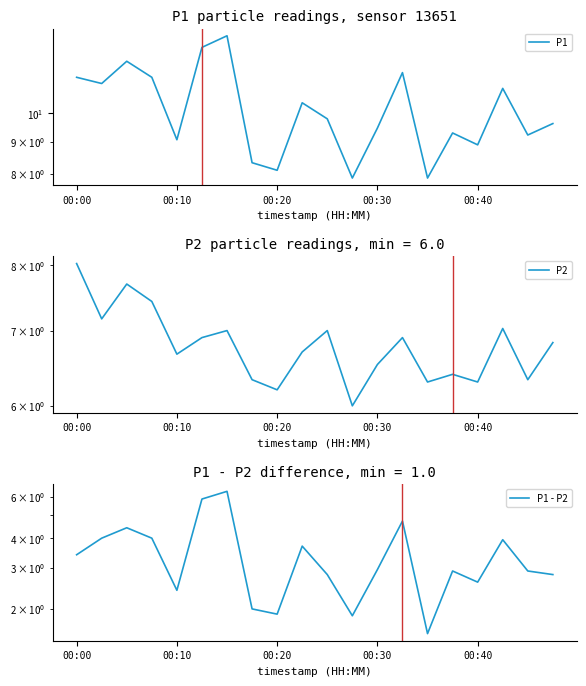

What value does the P2 series have at 14?

6.3